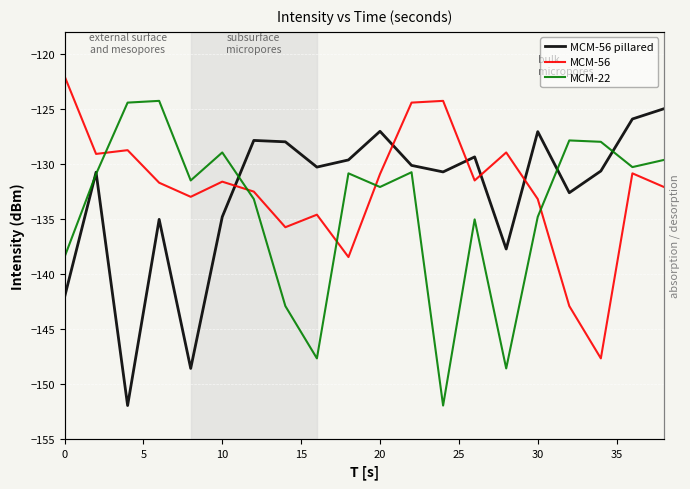

What is the minimum value shown in the chart?

-152.0